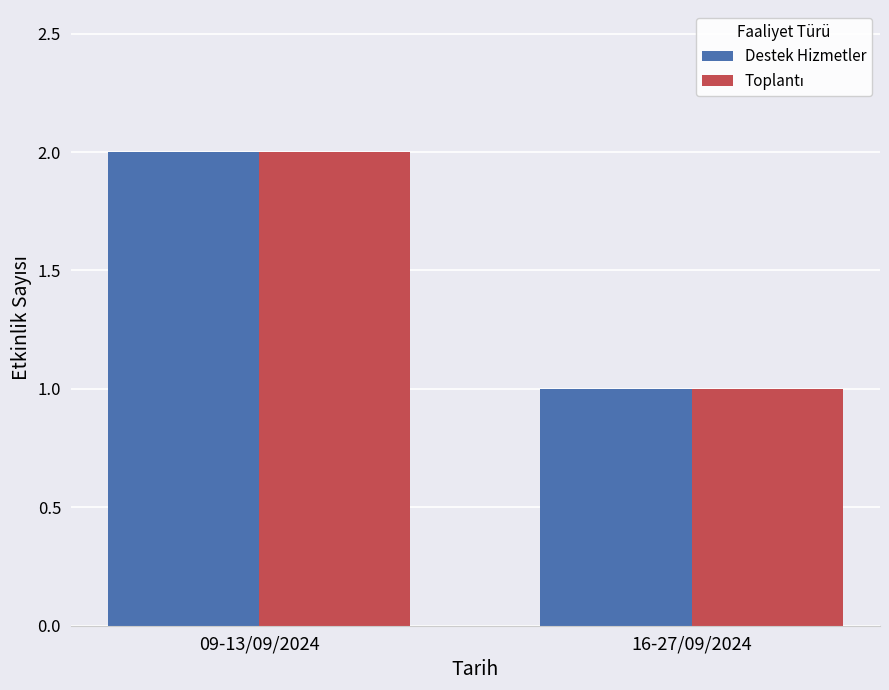

Which category has the lowest value across all series?

16-27/09/2024